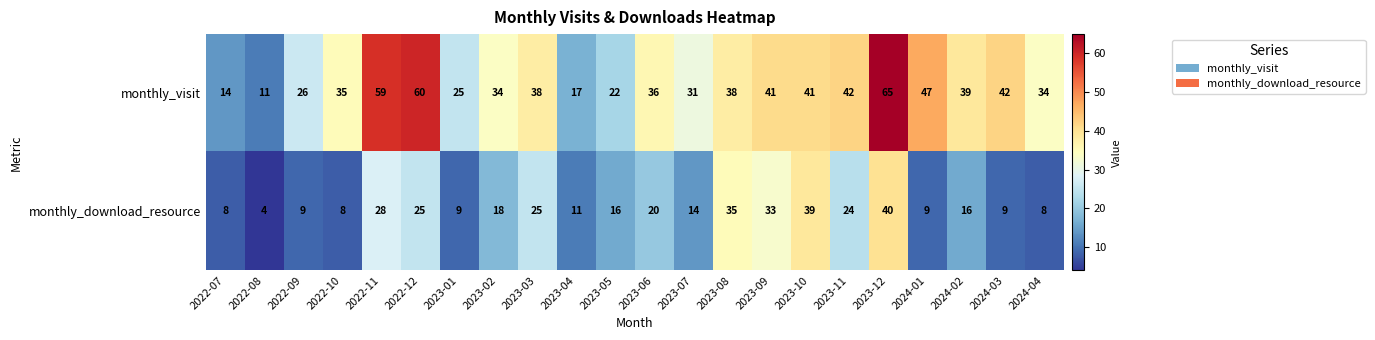

List the series in order of their overall mean, highest first.

monthly_visit, monthly_download_resource